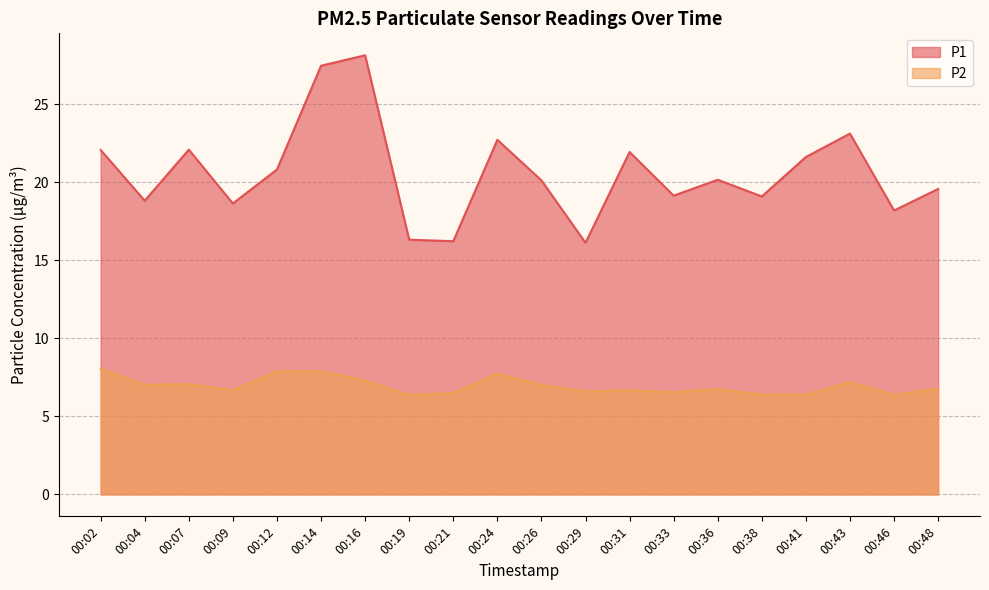

True or false: P2 and P1 cross at least once.

False